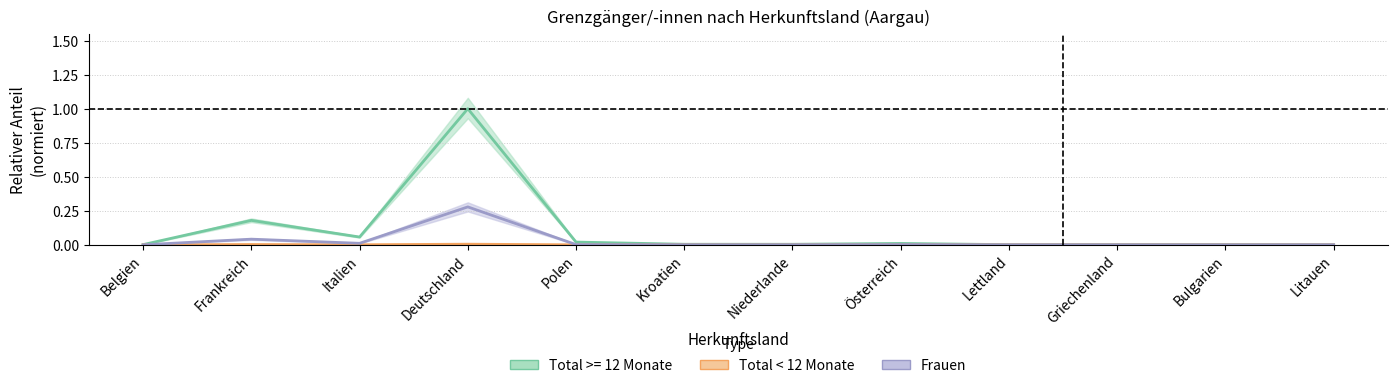

The Total_<12Mte series shows 0.0 at Kroatien. True or false?

True